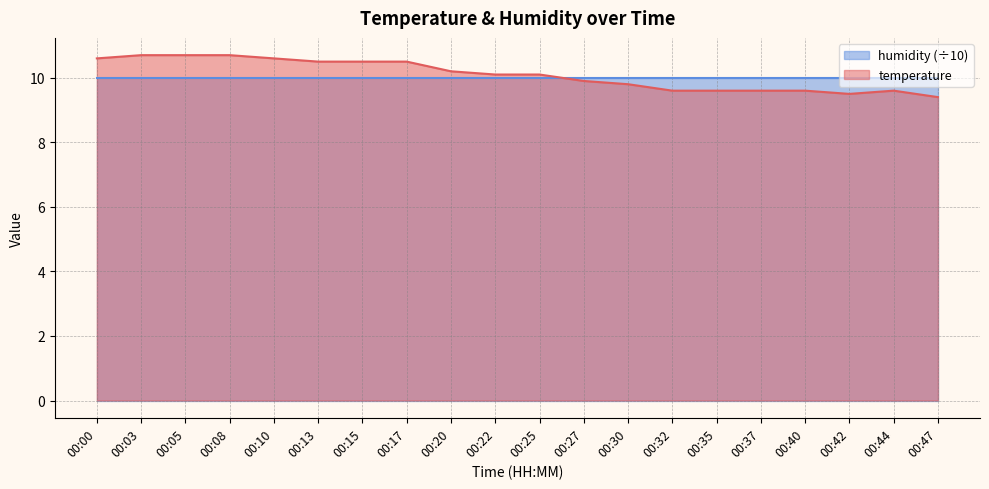

Approximately how many times larger is the value at 00:17 compared to 00:40?

1.1